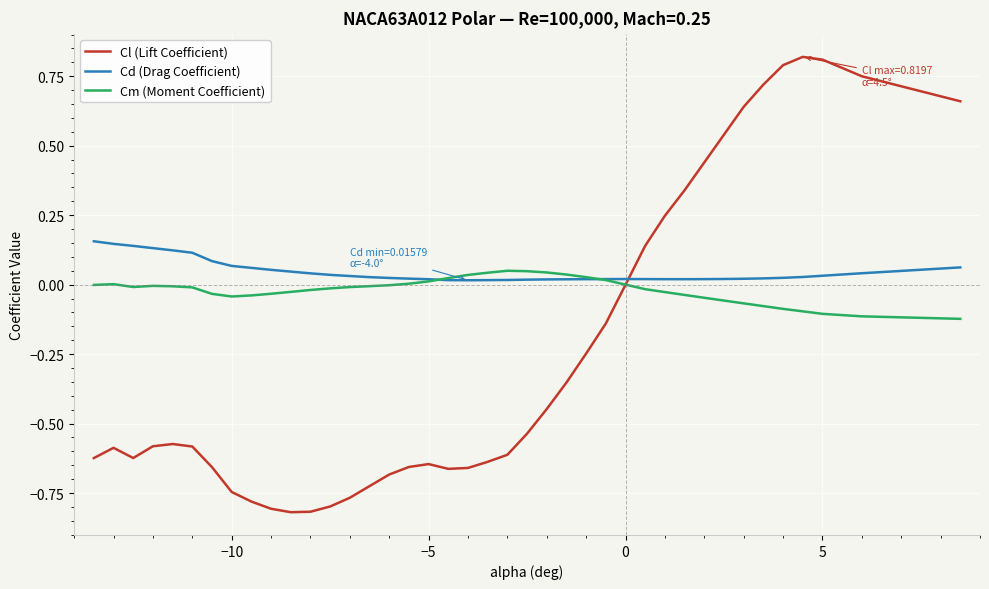

Which series has the largest range (max minus min)?

Cl (Lift Coefficient)